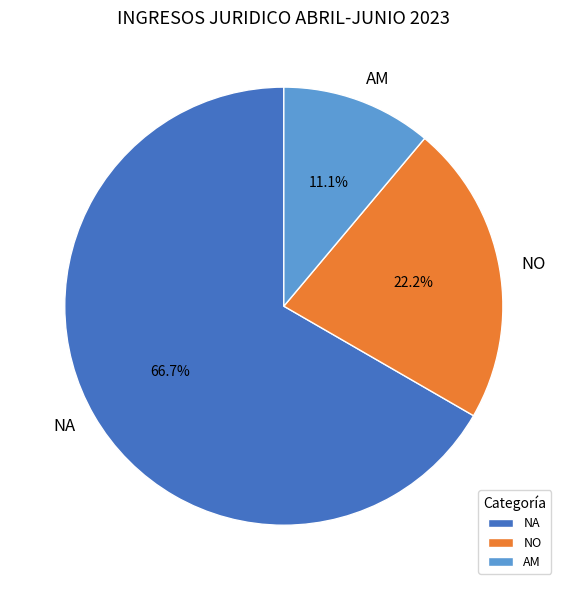

How many segments does this pie chart have?

3